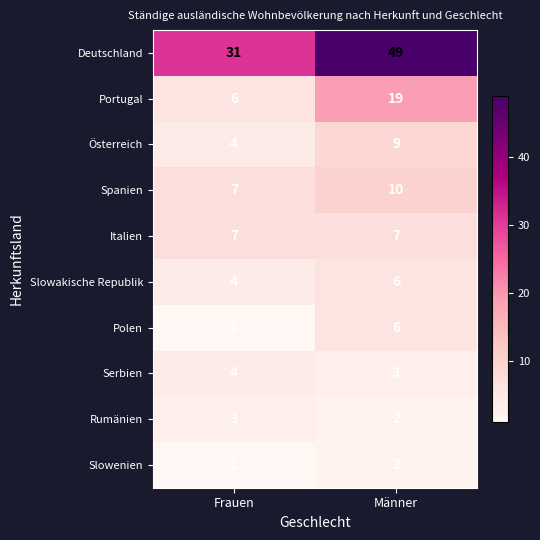

The Portugal series shows 19 at Männer. True or false?

True